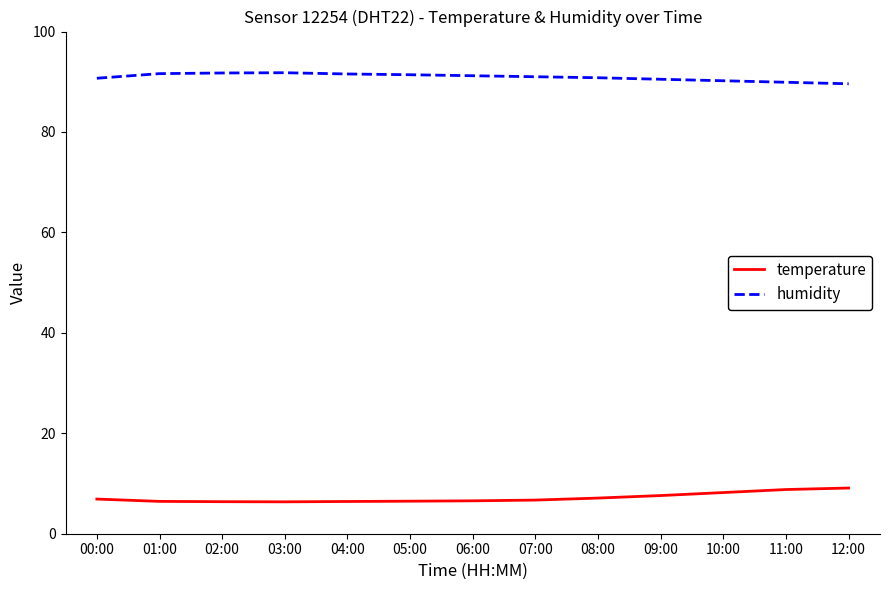

True or false: temperature and humidity intersect in this chart.

False